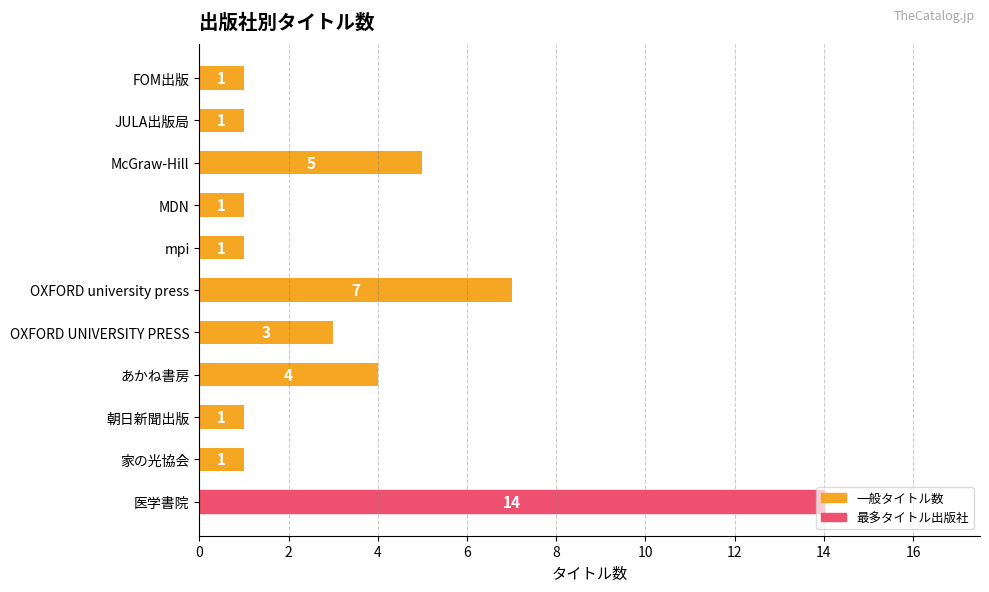

At which category does the chart reach its peak across all series?

医学書院